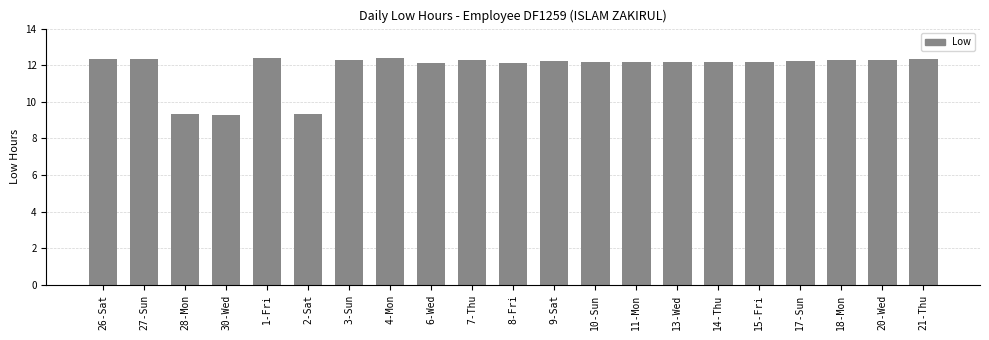

How many data points does each series have?

21